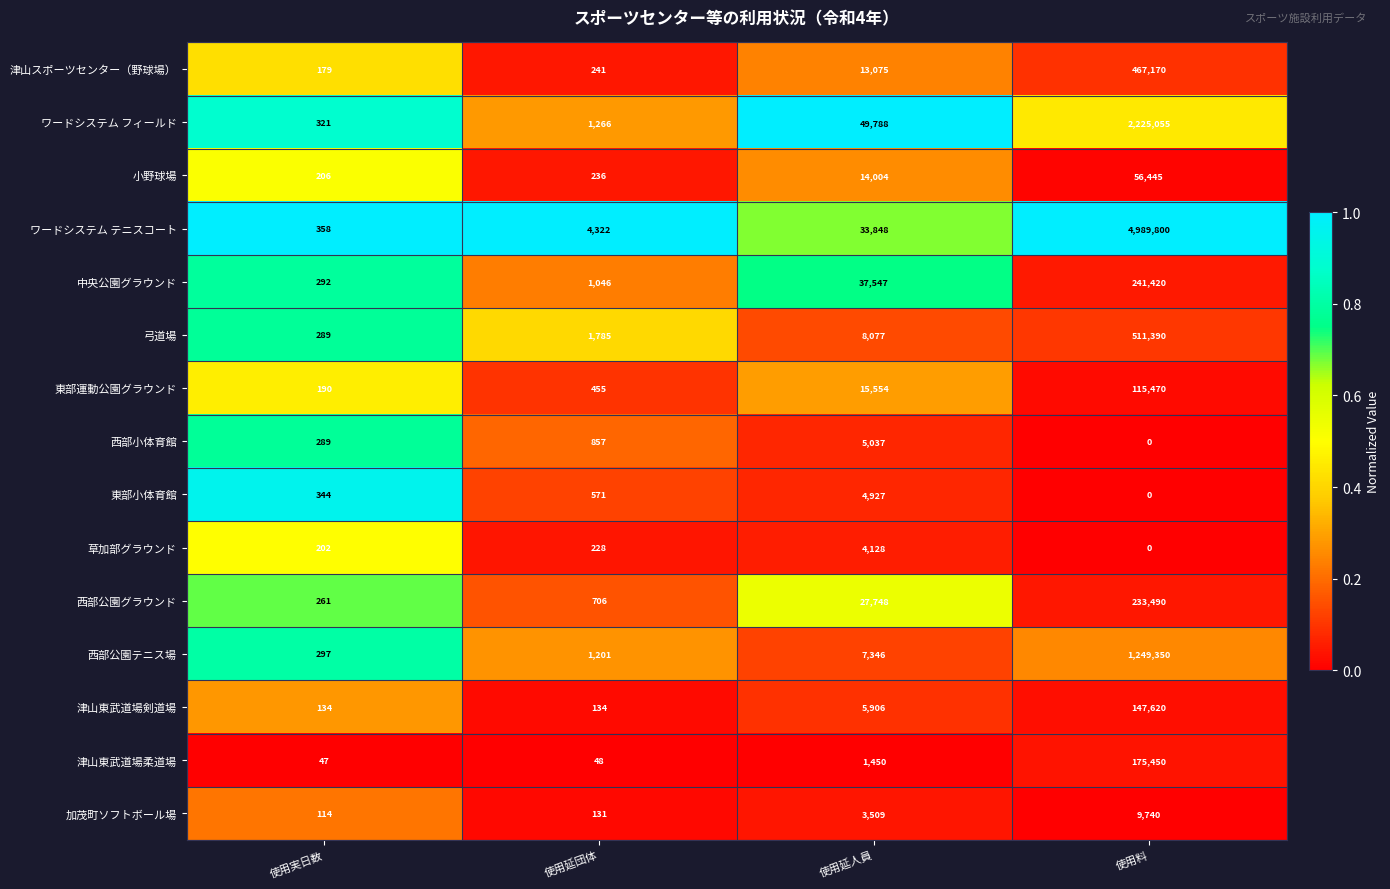

Between 使用実日数 and 使用延団体, which series saw the biggest shift?

ワードシステム テニスコート